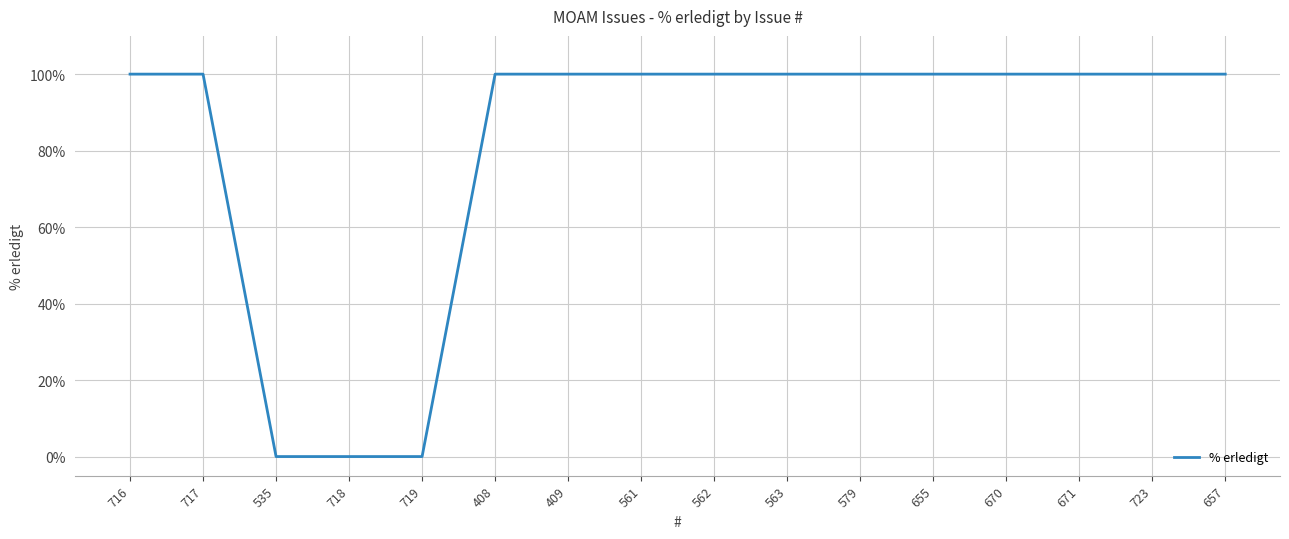

Reading left to right, extract all data points from this chart.

100	100	0	0	0	100	100	100	100	100	100	100	100	100	100	100